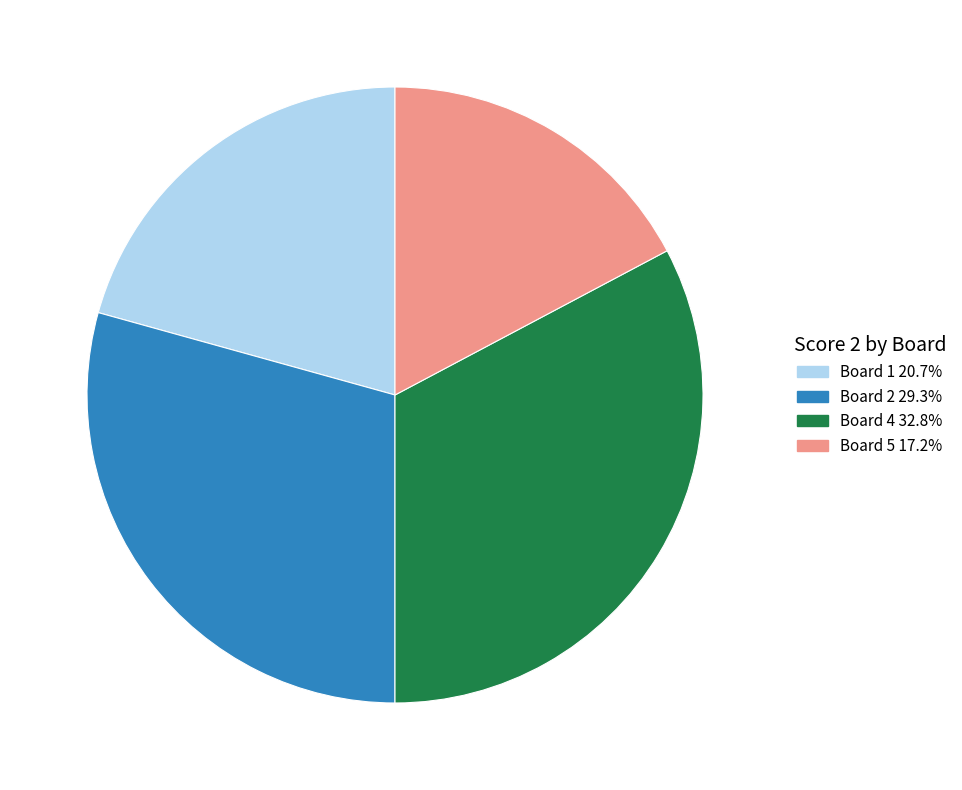

Is there a majority slice in this chart?

No